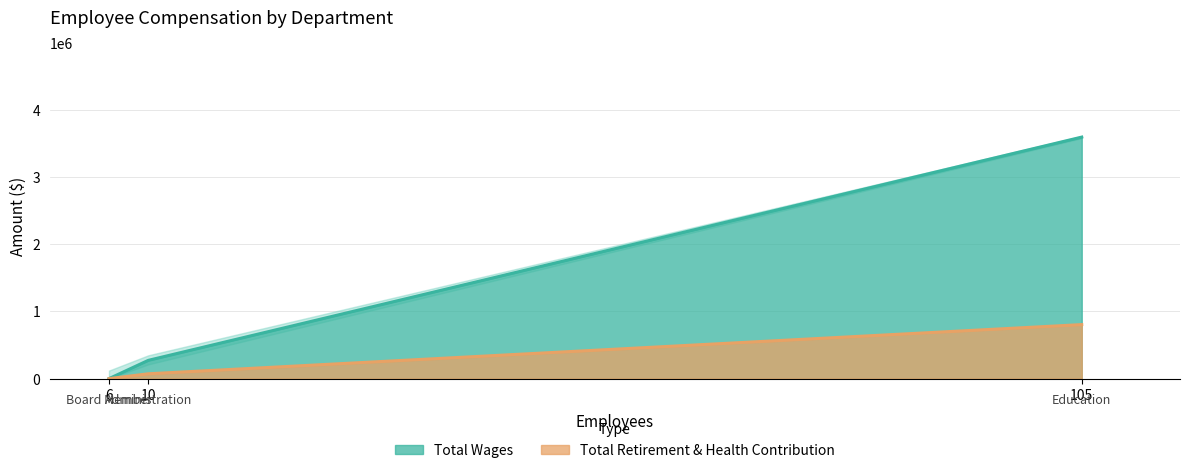

What is the approximate value of Total Wages at Administration, to the nearest 100?

272100